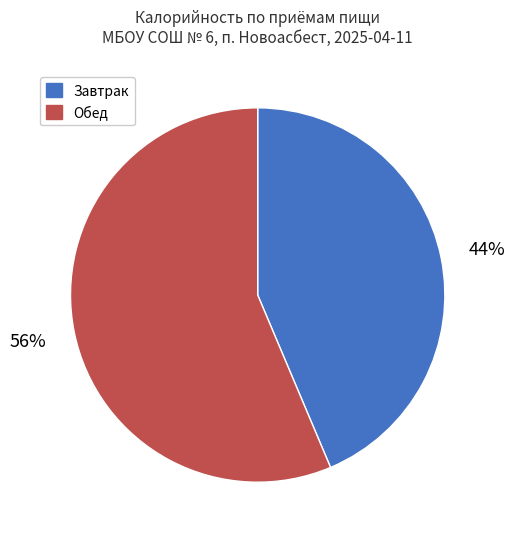

Count the number of slices in the pie.

2